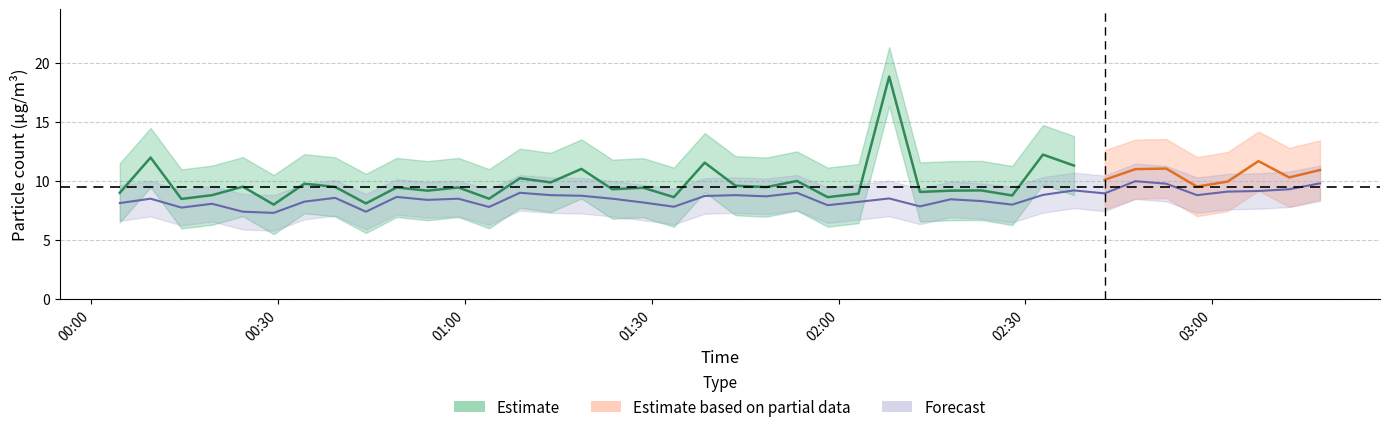

How many interior local peaks (higher than both neighbors) does the data have?

12